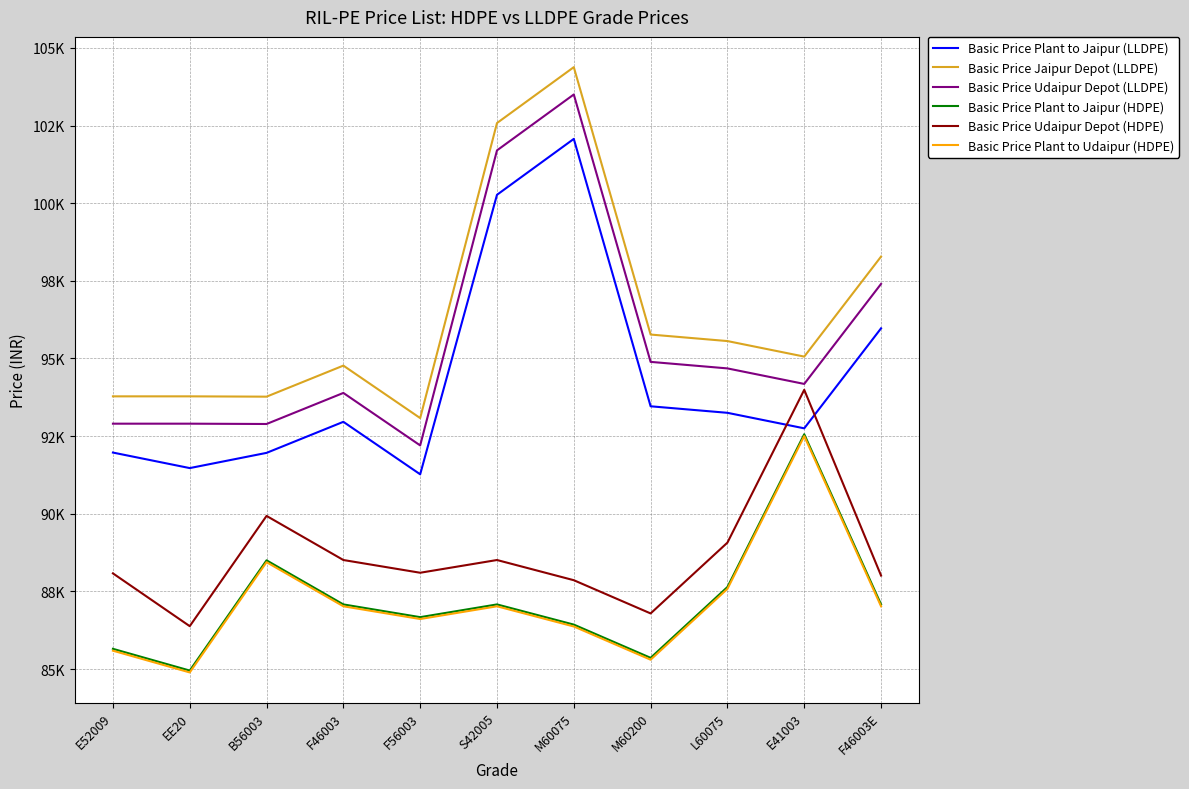

True or false: Basic Price Plant to Jaipur (HDPE) and Basic Price Udaipur Depot (LLDPE) cross at least once.

False